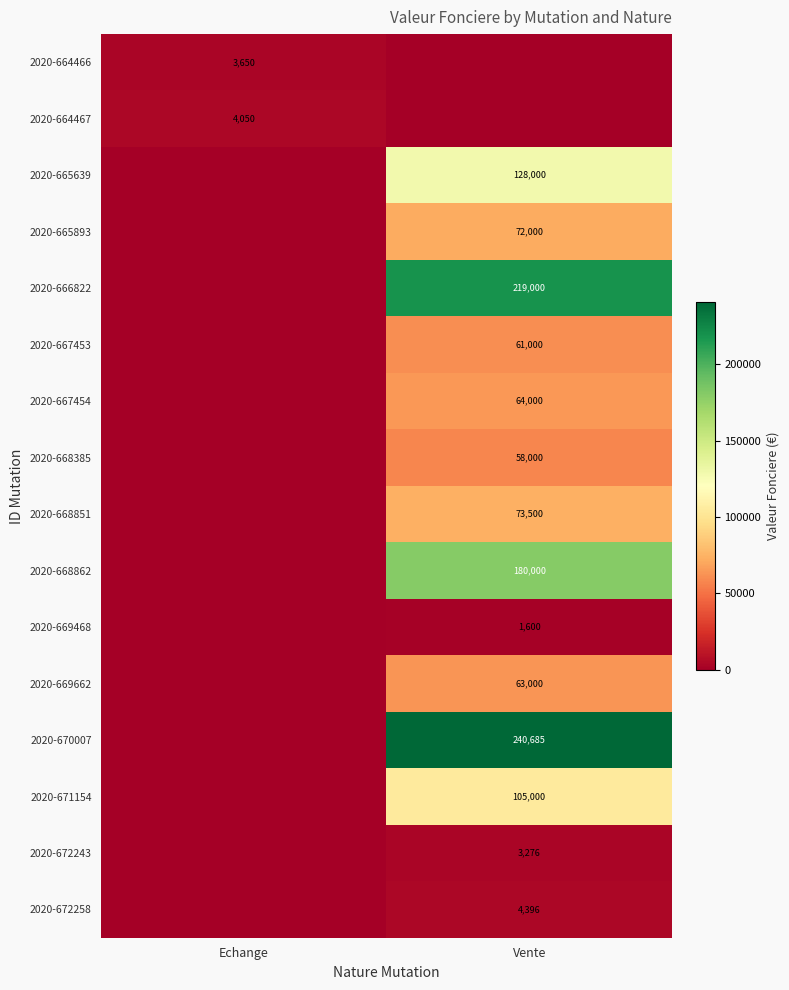

Is it true that 2020-672258 equals 6370.7 at Vente?

False